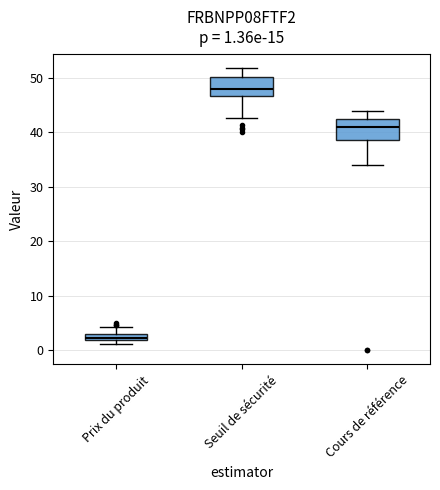

Which box has the lowest median line?

Prix du produit